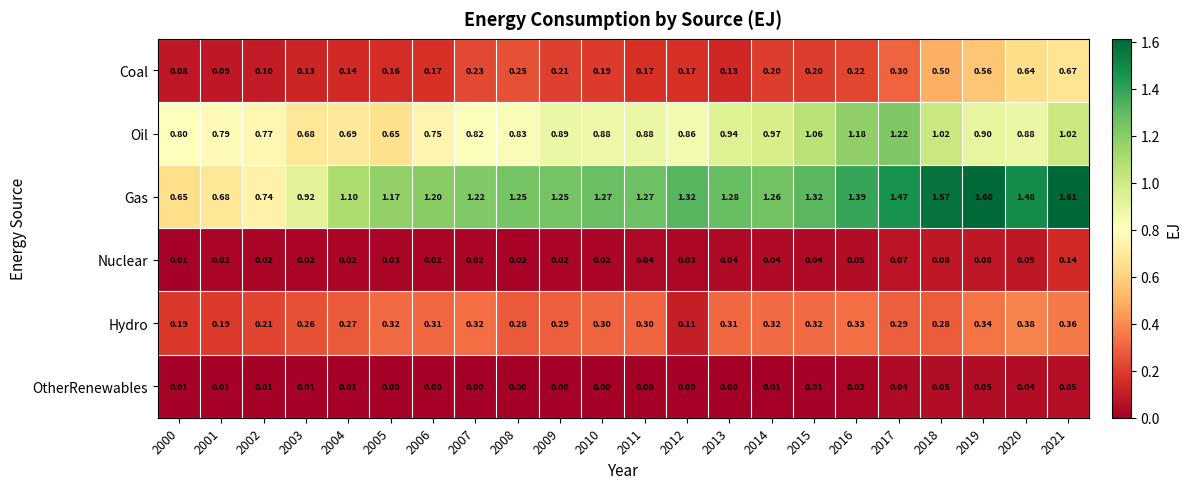

Which series has the widest spread of values?

Gas